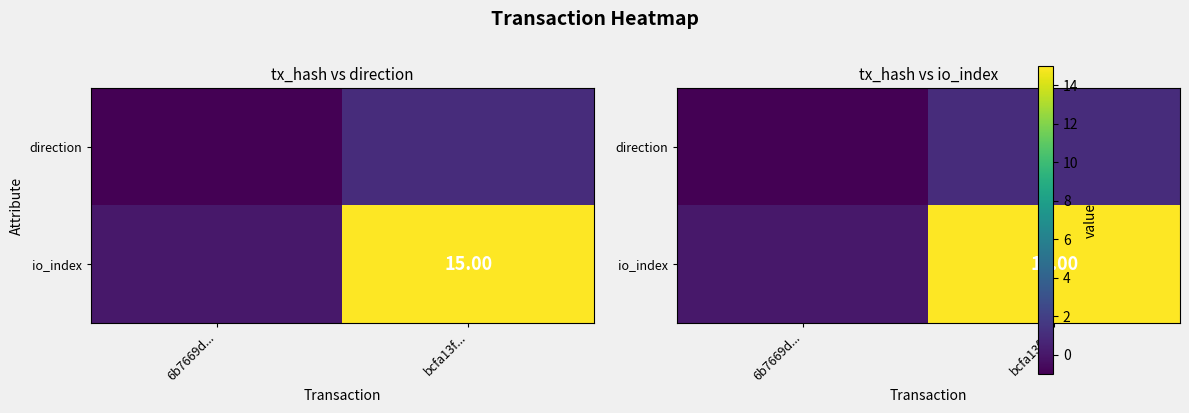

Between 6b7669d... and bcfa13f..., which series saw the biggest shift?

io_index